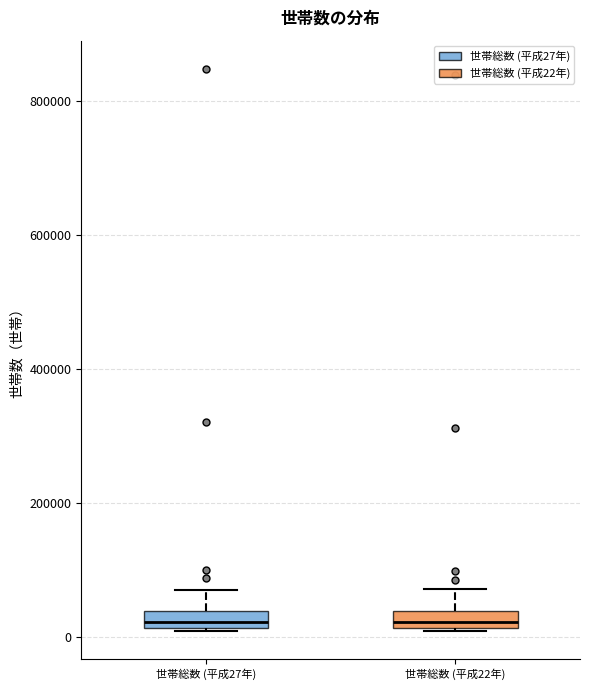

Where is the upper edge of the box for 世帯総数 (平成27年) on the y-axis? The values are not printed on the chart, so give them approximately, as read against the axis.

40000